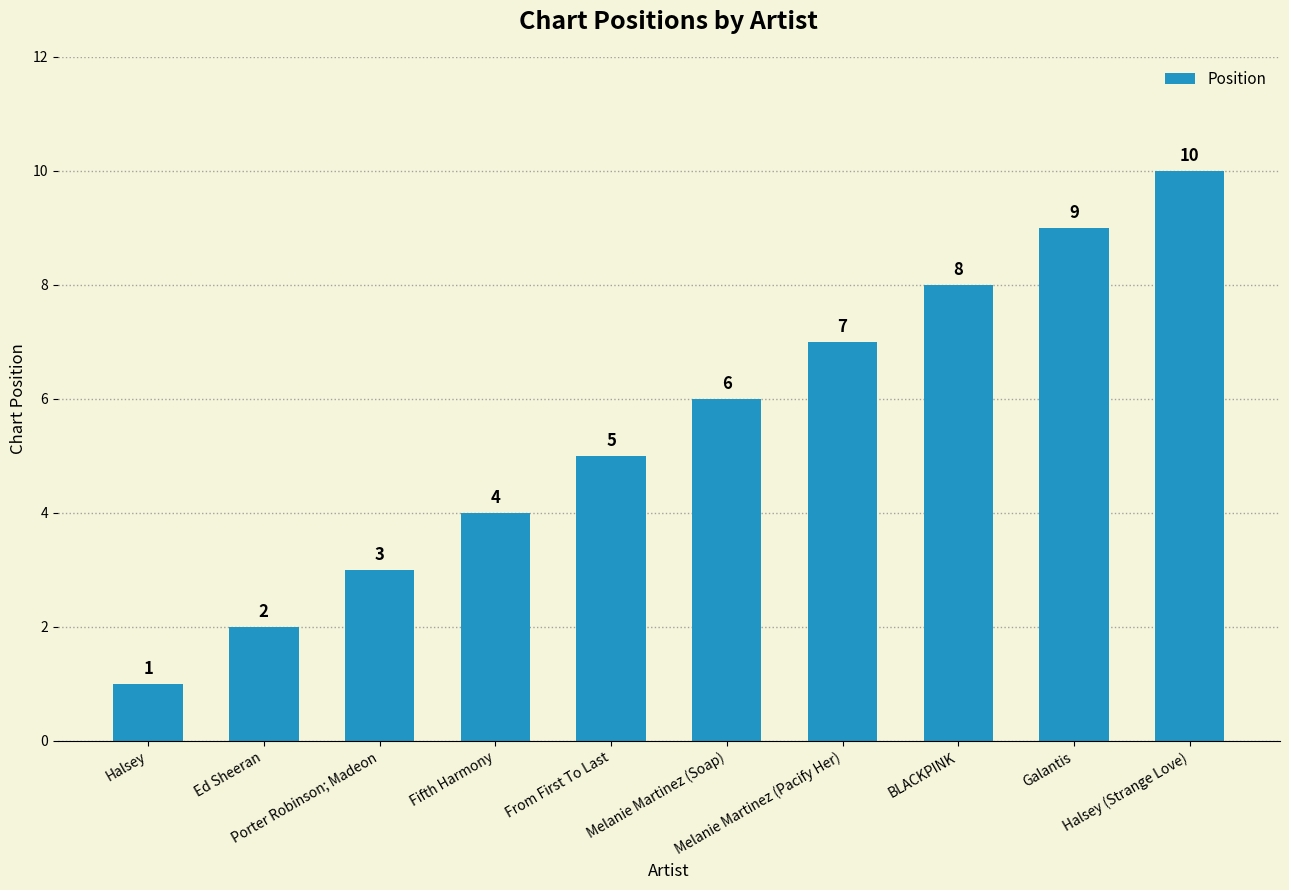

What is the value of the 3rd bar from the left?

3